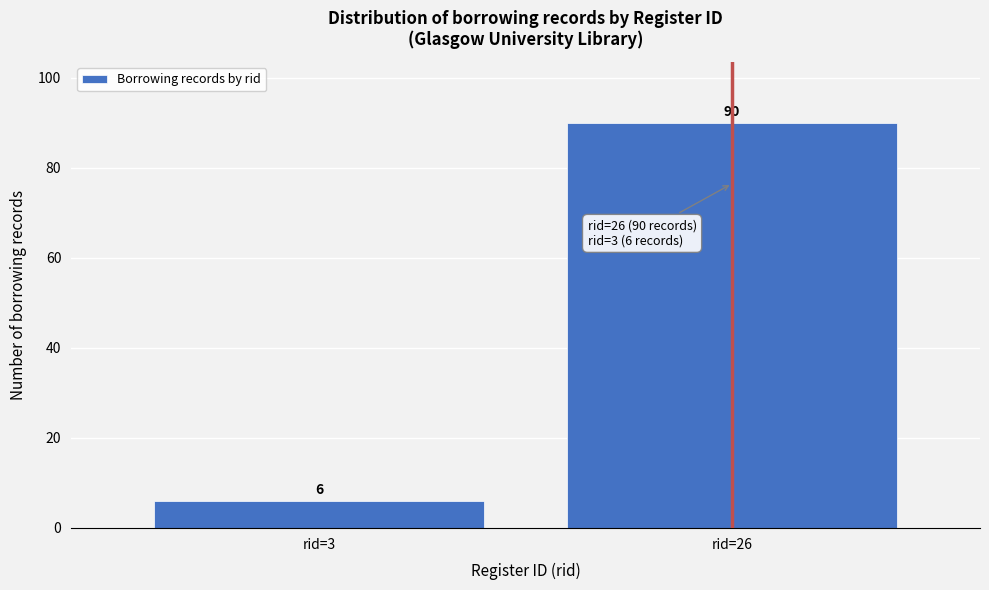

Reading right to left, extract all data points from this chart.

rid=26=90	rid=3=6